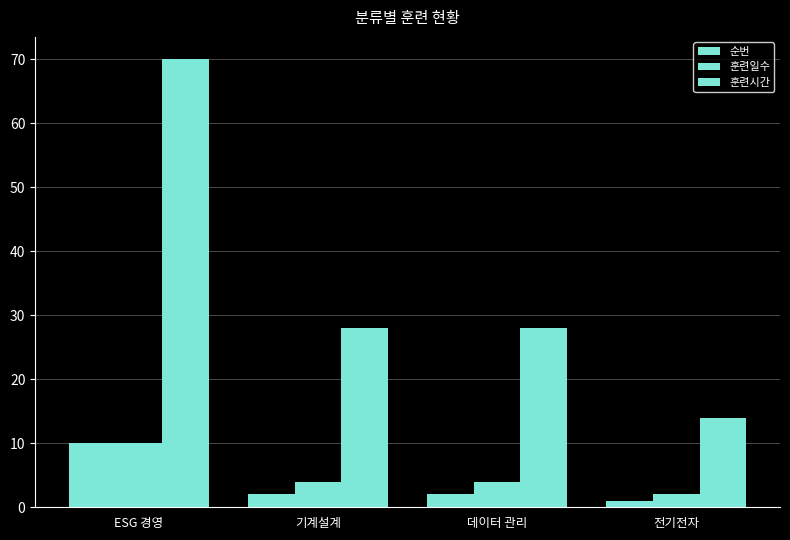

Does the chart contain any negative values?

No